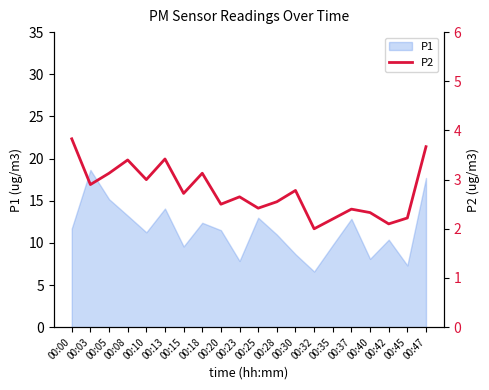

Is it true that P1 equals 21.1 at 00:25?

False